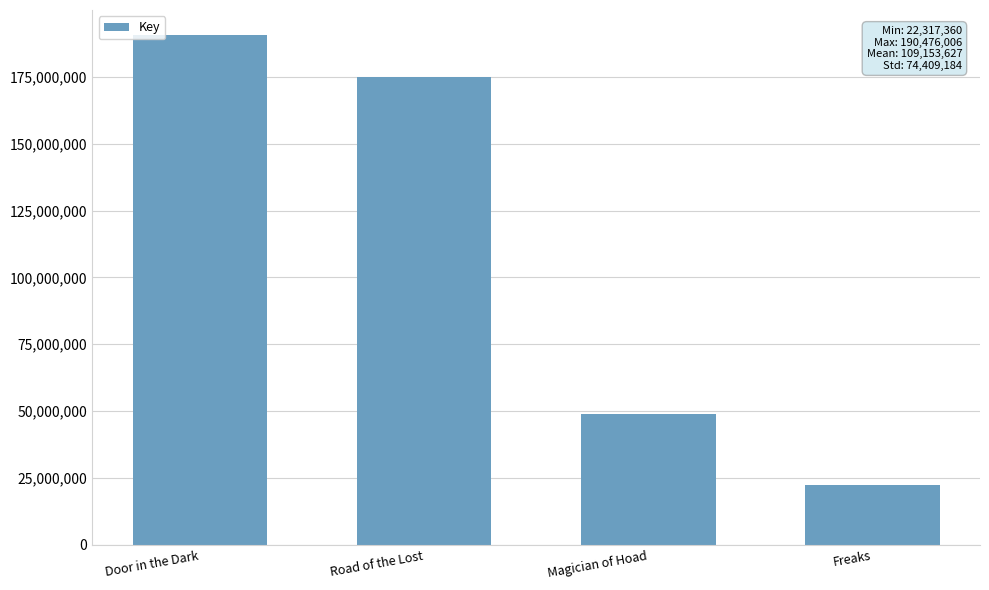

What is the change in value from Door in the Dark to Freaks?

-168158646